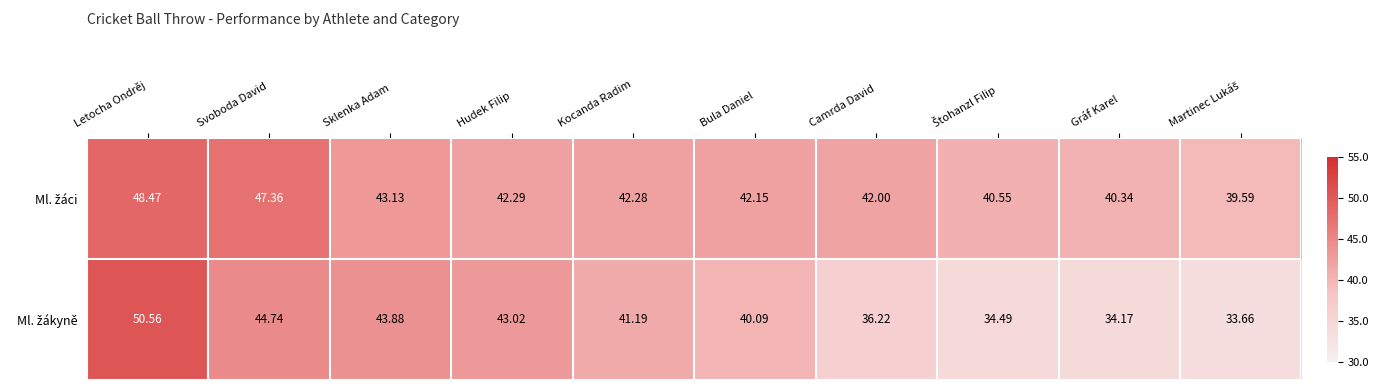

At which category does the chart reach its peak across all series?

Letocha Ondrěj